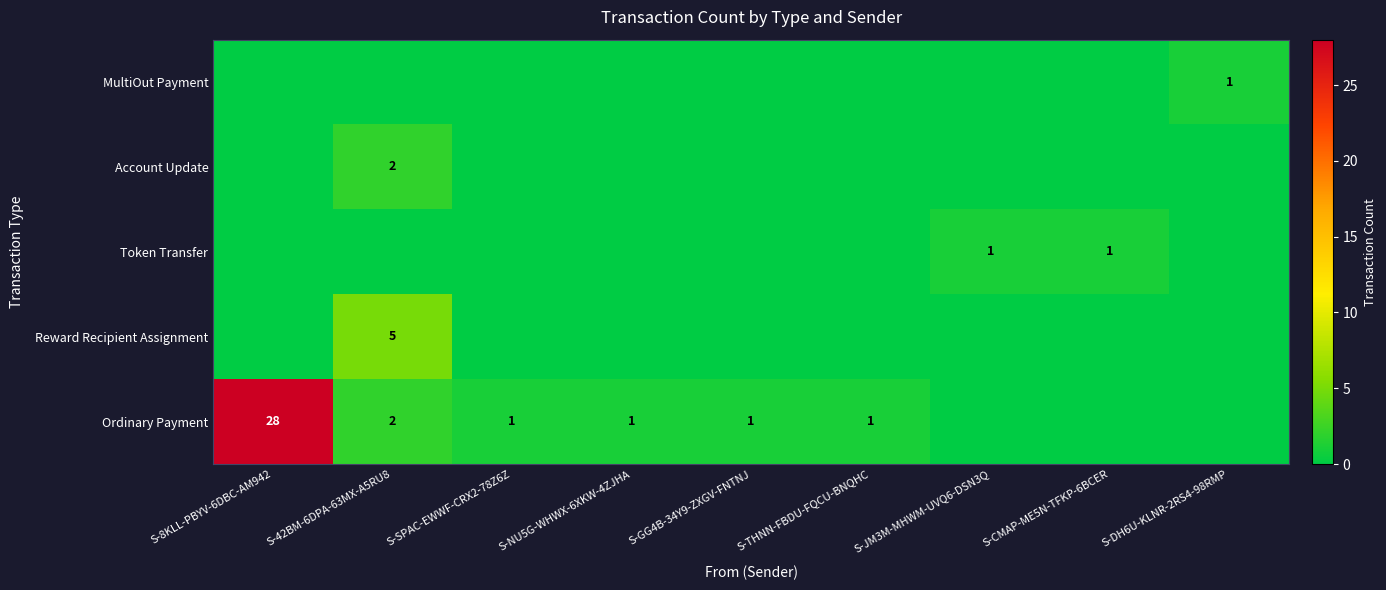

The MultiOut Payment series shows 1 at S-DH6U-KLNR-2RS4-98RMP. True or false?

True